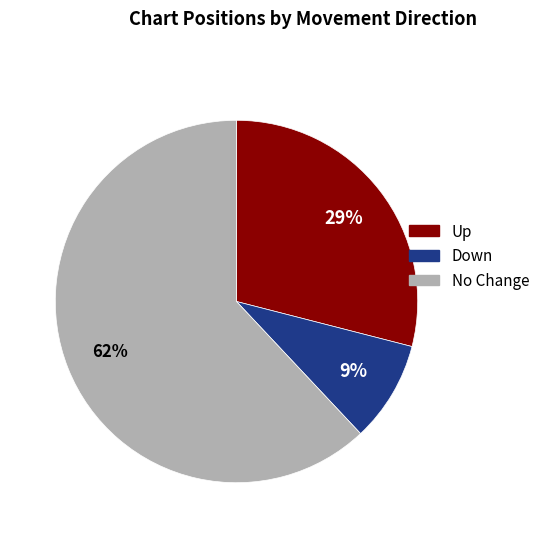

To the nearest percent, what is the average slice percentage?

33%